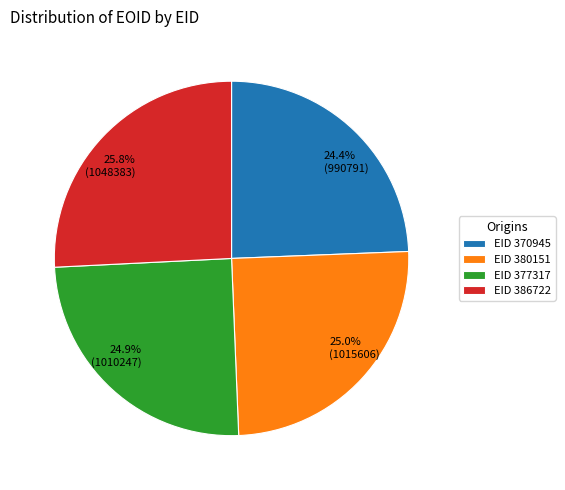

What is the ratio of the value at 25.8% (1048383) to the value at 25.0% (1015606)?

1.0